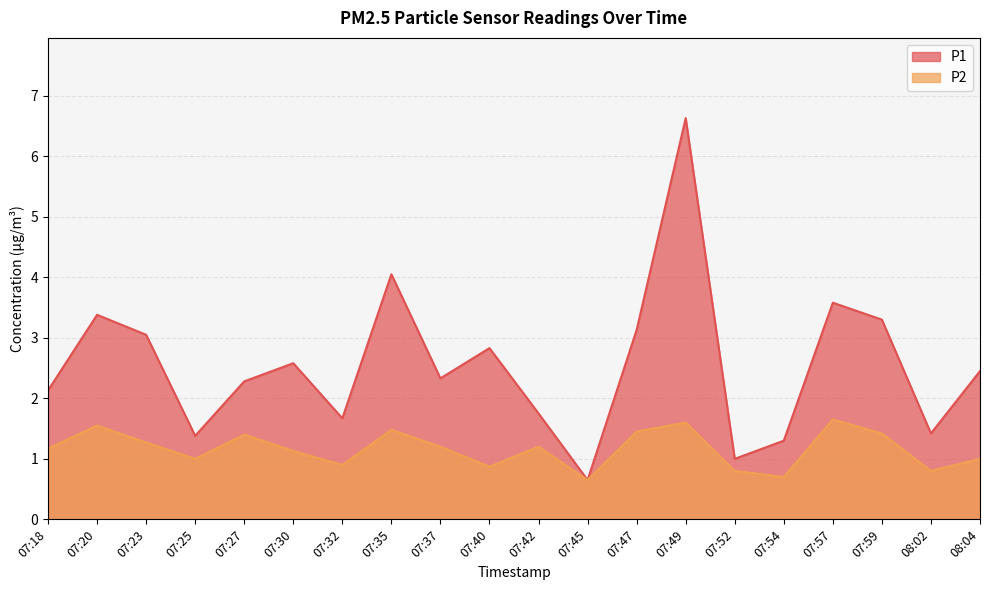

Is it true that P1 equals 5.3 at 07:59?

False